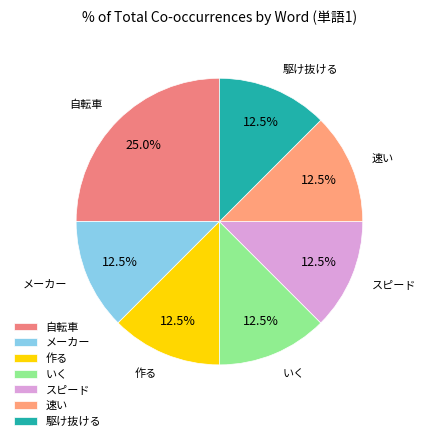

Approximately how many times larger is the value at 速い compared to 作る?

1.0